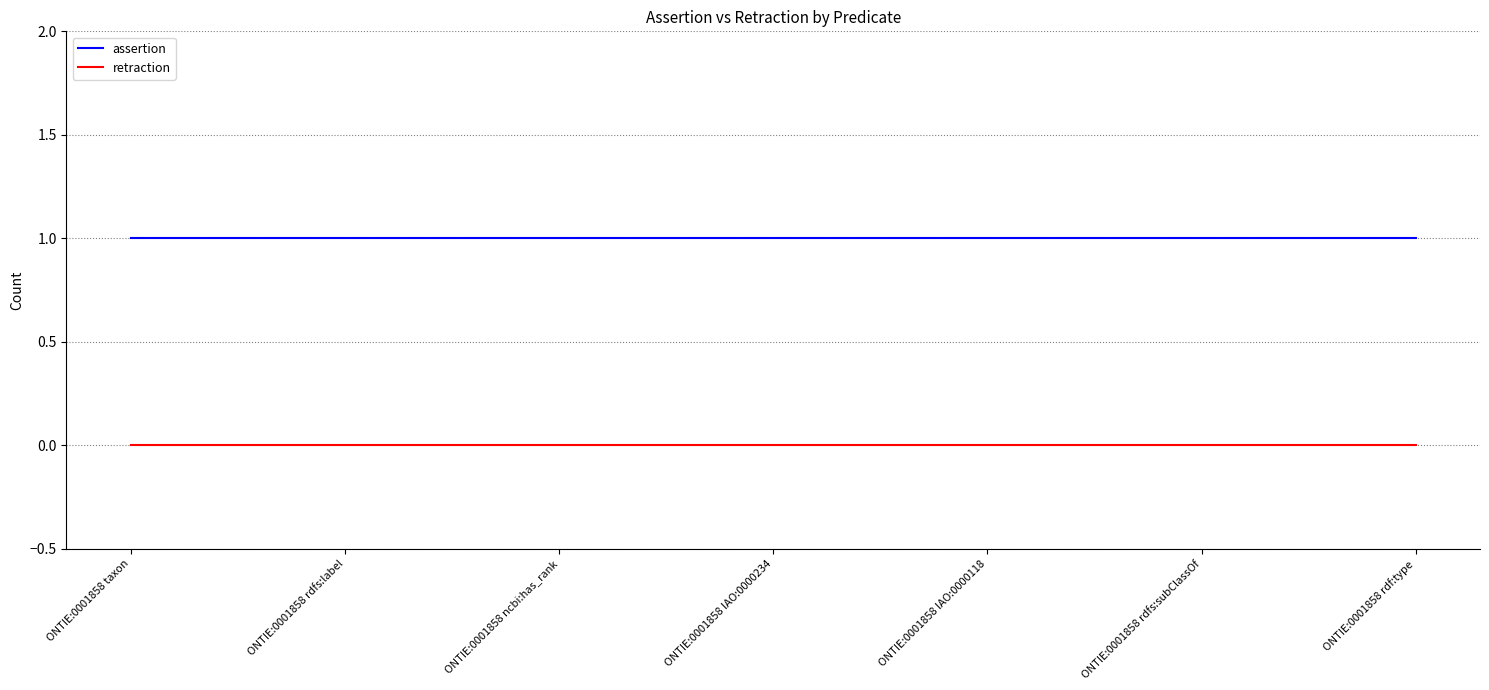

True or false: retraction and assertion intersect in this chart.

False